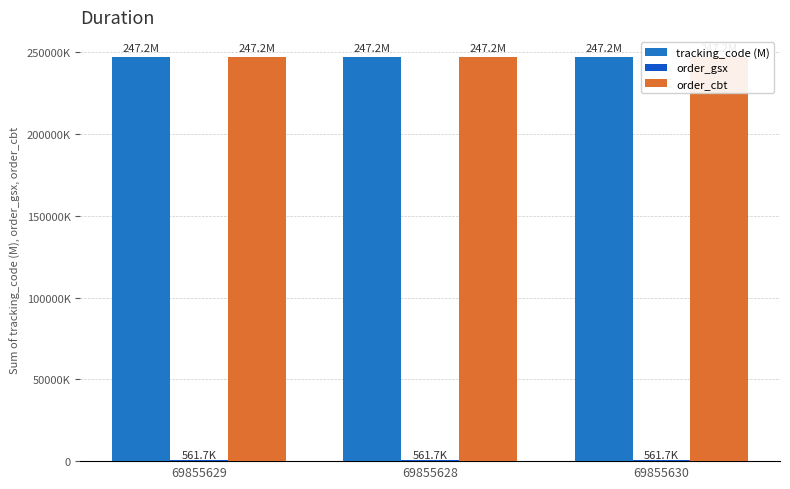

Is it true that order_gsx equals 752434.4 at 69855628?

False